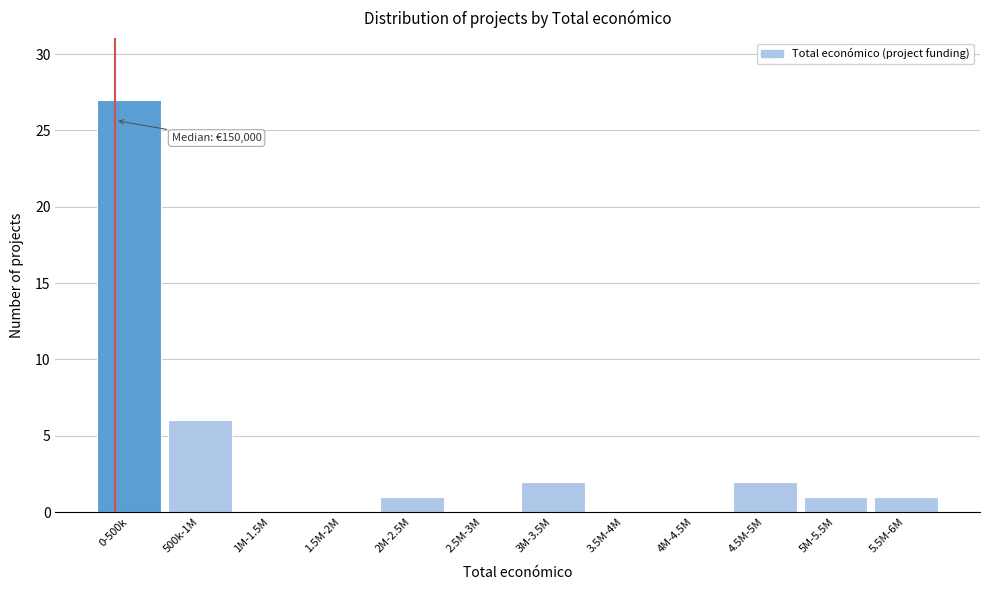

Reading left to right, what are all the values shown in this chart?

0-500k=27	500k-1M=6	1M-1.5M=0	1.5M-2M=0	2M-2.5M=1	2.5M-3M=0	3M-3.5M=2	3.5M-4M=0	4M-4.5M=0	4.5M-5M=2	5M-5.5M=1	5.5M-6M=1